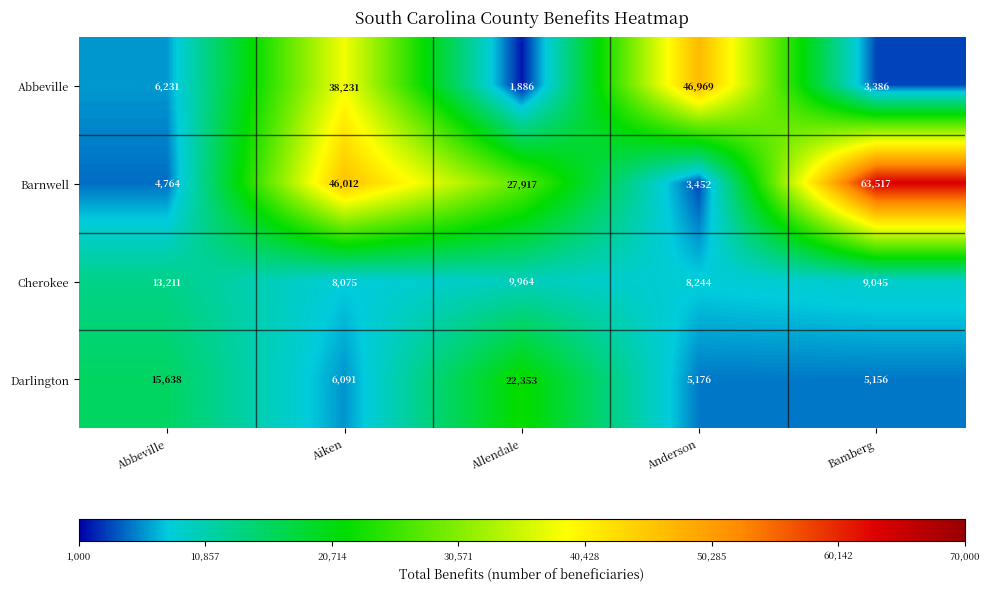

Where does the Cherokee series first go above 9045?

Abbeville